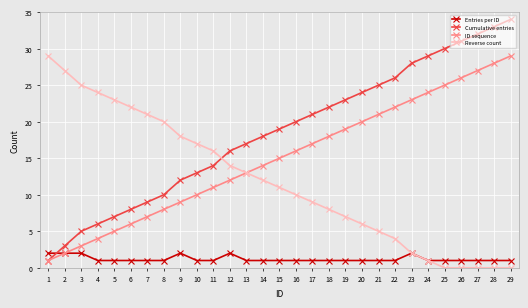

What is the difference between the highest and lowest values at 13?

16